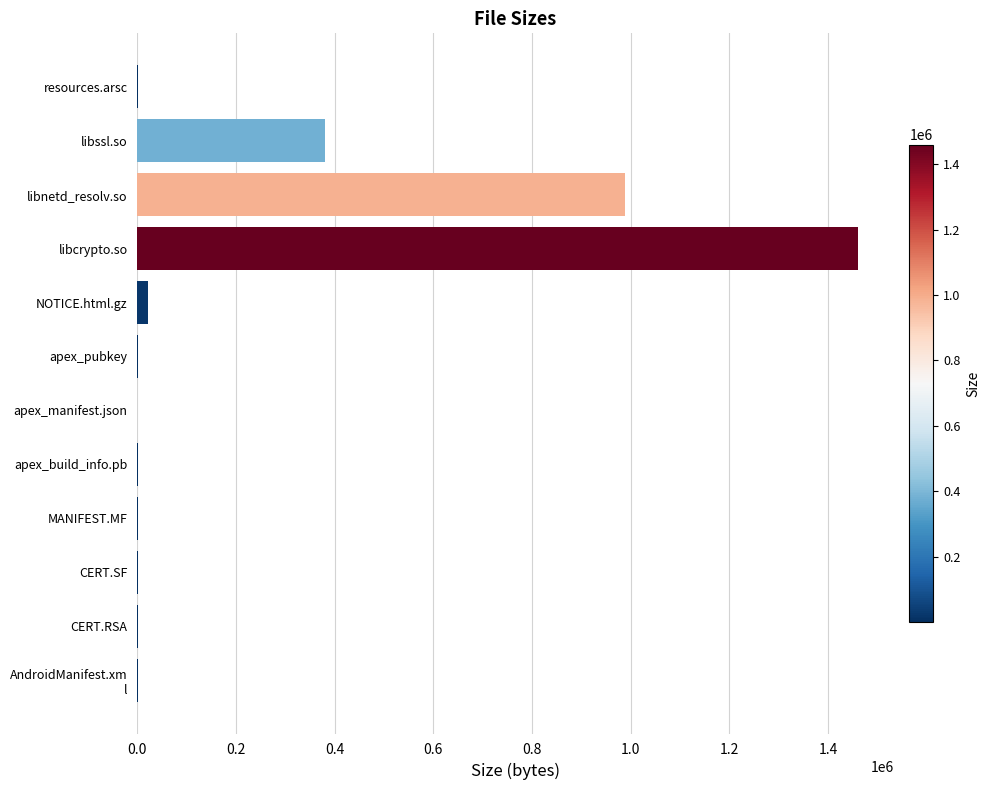

Which has a higher value, libnetd_resolv.so or apex_pubkey?

libnetd_resolv.so